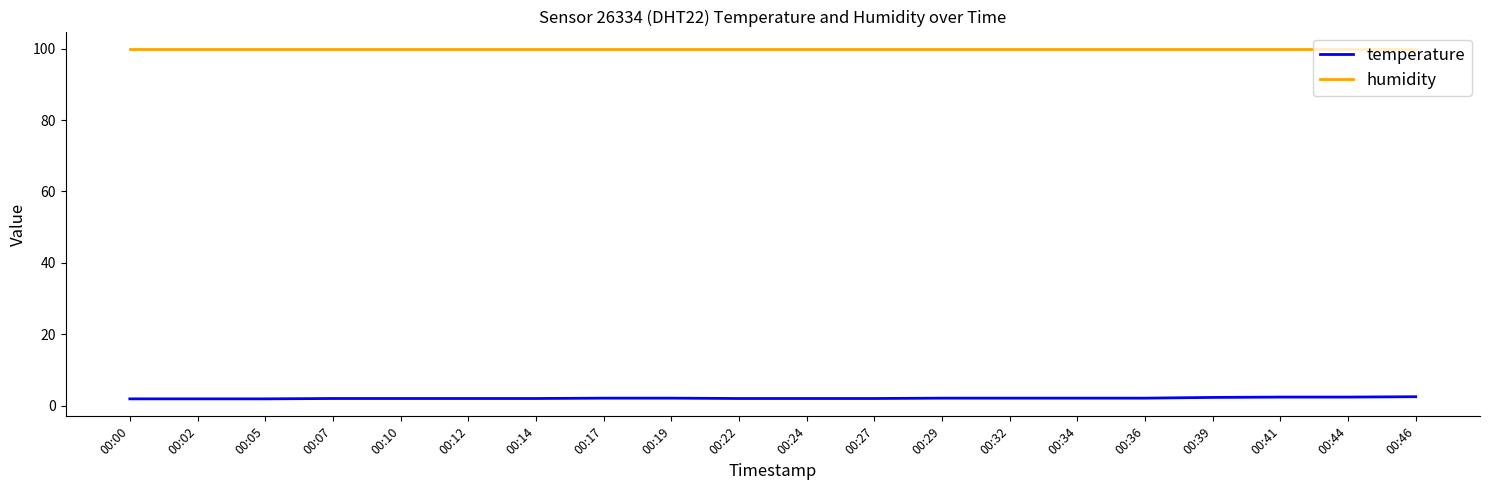

Does the chart display data point markers on the line(s)?

No